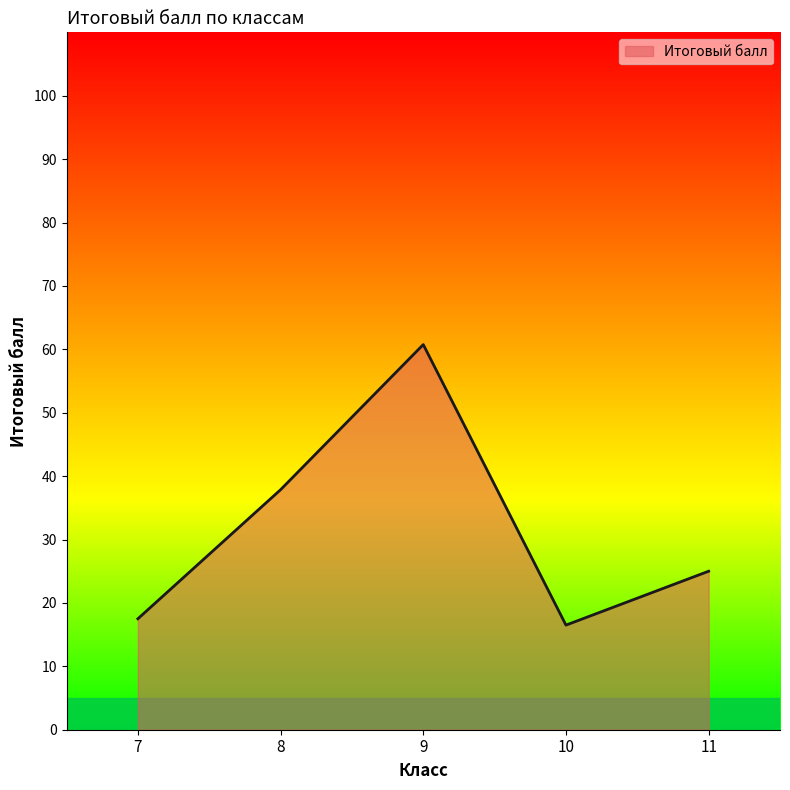

What is the change in value from 7 to 8?

+20.4